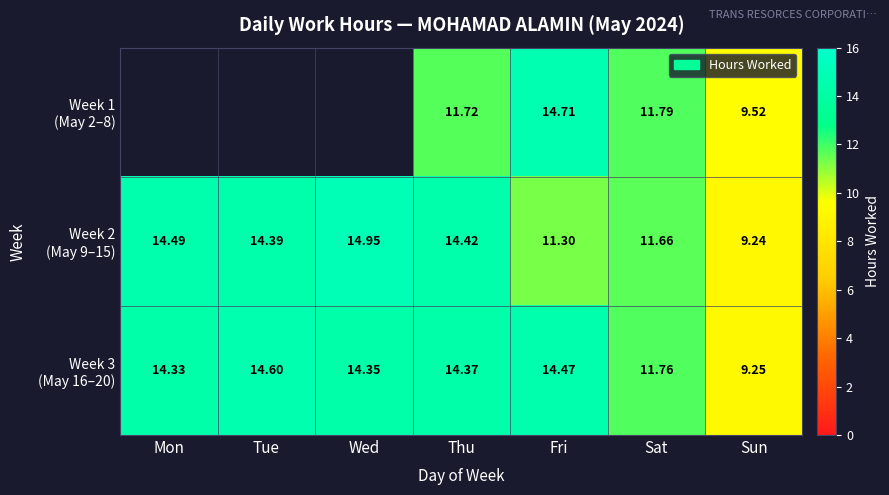

Where does the Week 2 (May 9–15) series first go above 14?

Mon